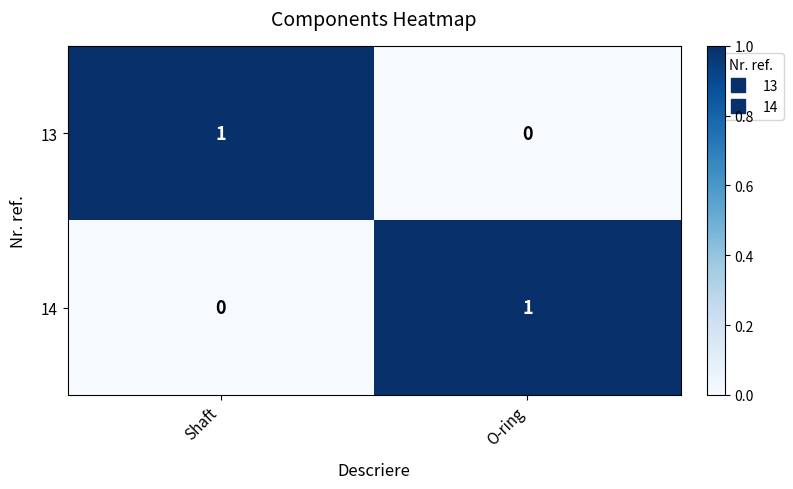

List the labels in order of 13 value, largest first.

Shaft, O-ring